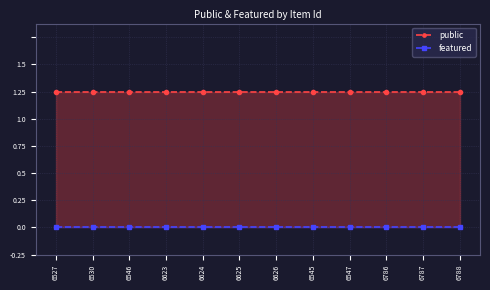

How many lines are shown in the chart?

2